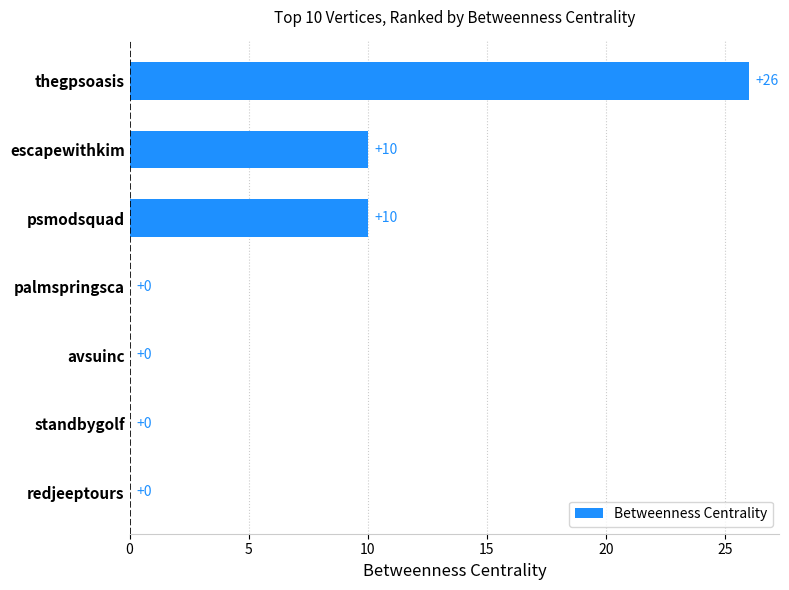

Are the bars grouped side by side (vs. stacked)?

No